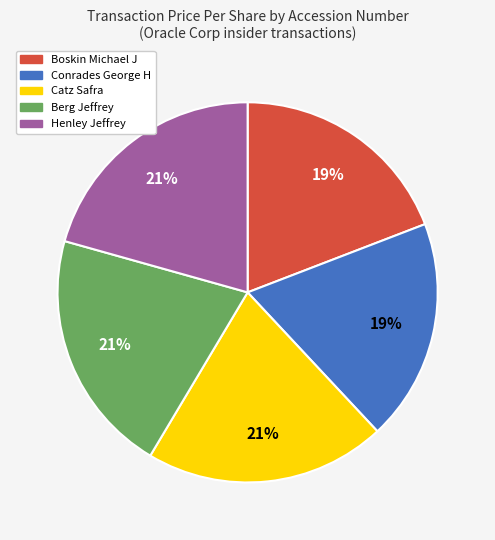

Is there a majority slice in this chart?

No